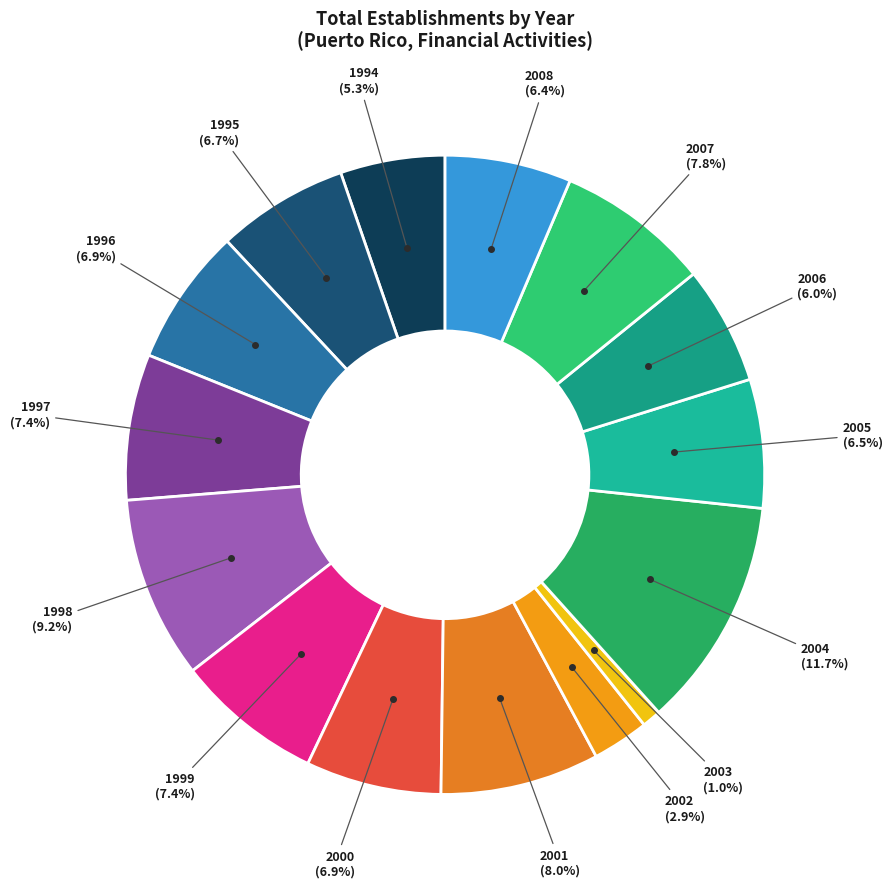

Count the number of slices in the pie.

15